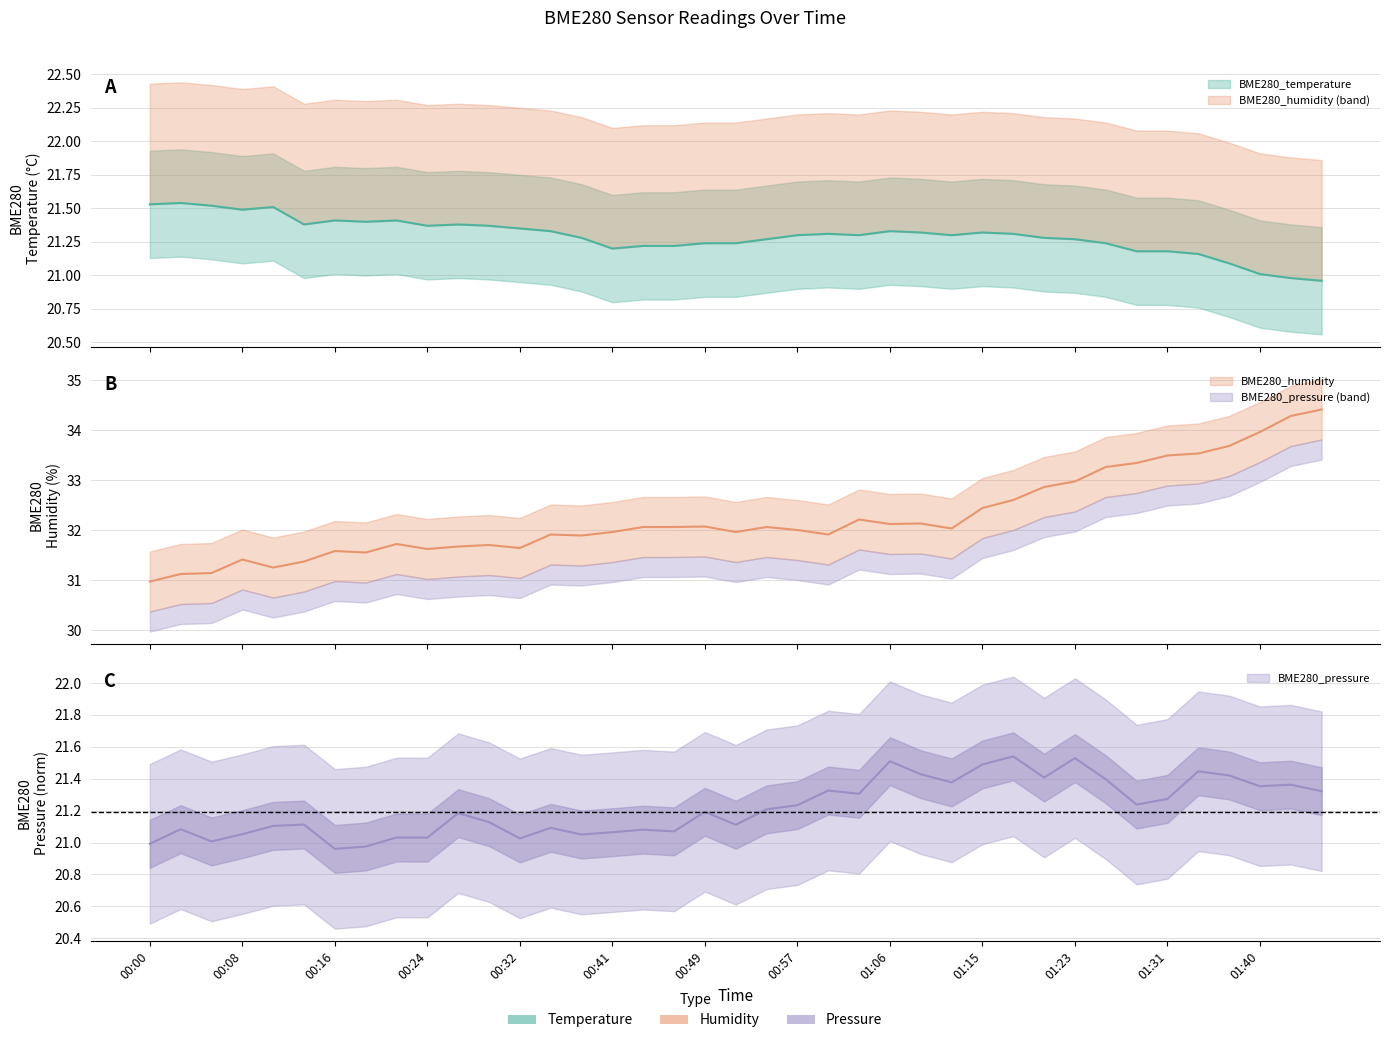

What are all the series names shown in the legend?

BME280_temperature, BME280_humidity, BME280_pressure